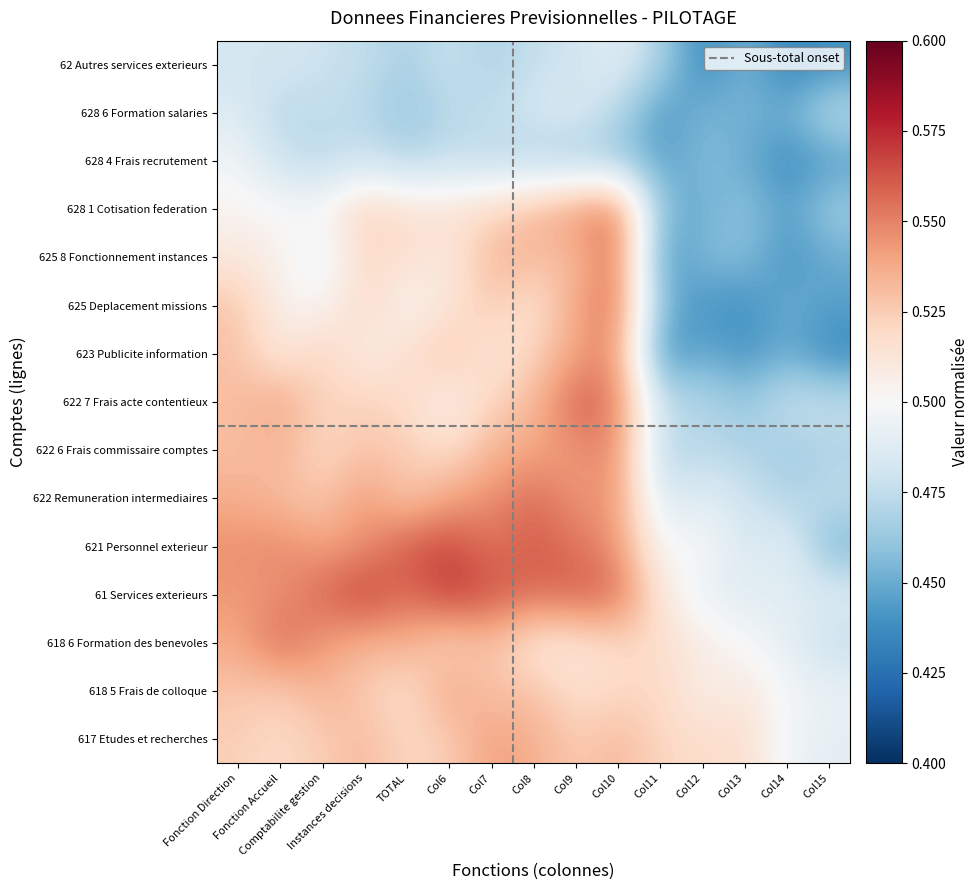

What is the minimum value shown in the chart?

0.4